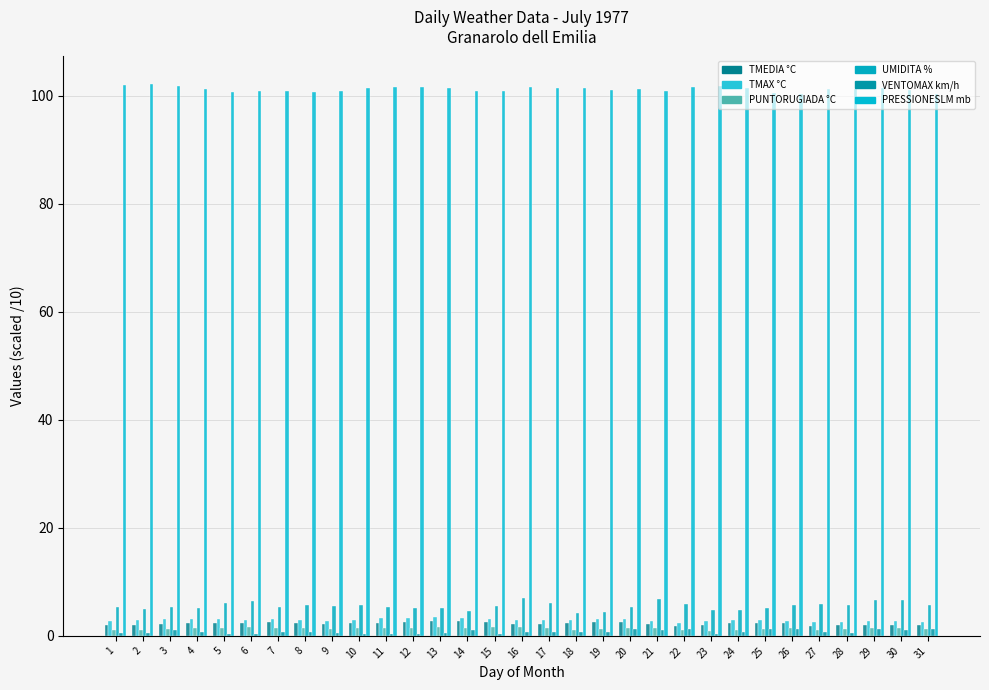

How many data points does each series have?

31